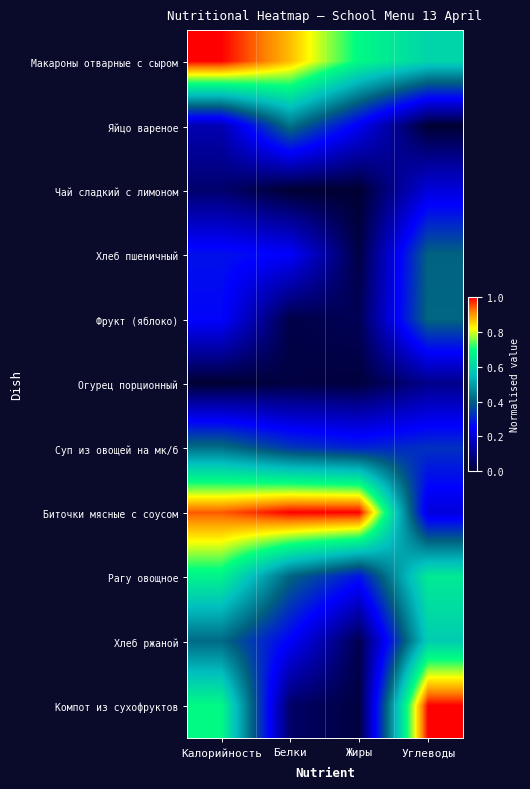

Reading left to right, transcribe all the data shown in this chart.

Макароны отварные с сыром: Калорийность=1.0	Белки=0.9	Жиры=0.7	Углеводы=0.6
Яйцо вареное: Калорийность=0.2	Белки=0.4	Жиры=0.2	Углеводы=0.0
Чай сладкий с лимоном: Калорийность=0.1	Белки=0.0	Жиры=0.0	Углеводы=0.2
Хлеб пшеничный: Калорийность=0.3	Белки=0.2	Жиры=0.0	Углеводы=0.4
Фрукт (яблоко): Калорийность=0.3	Белки=0.0	Жиры=0.0	Углеводы=0.4
Огурец порционный: Калорийность=0.0	Белки=0.0	Жиры=0.0	Углеводы=0.1
Суп из овощей на мк/б: Калорийность=0.4	Белки=0.3	Жиры=0.3	Углеводы=0.3
Биточки мясные с соусом: Калорийность=0.9	Белки=1.0	Жиры=1.0	Углеводы=0.2
Рагу овощное: Калорийность=0.7	Белки=0.4	Жиры=0.3	Углеводы=0.7
Хлеб ржаной: Калорийность=0.4	Белки=0.2	Жиры=0.0	Углеводы=0.6
Компот из сухофруктов: Калорийность=0.7	Белки=0.1	Жиры=0.0	Углеводы=1.0